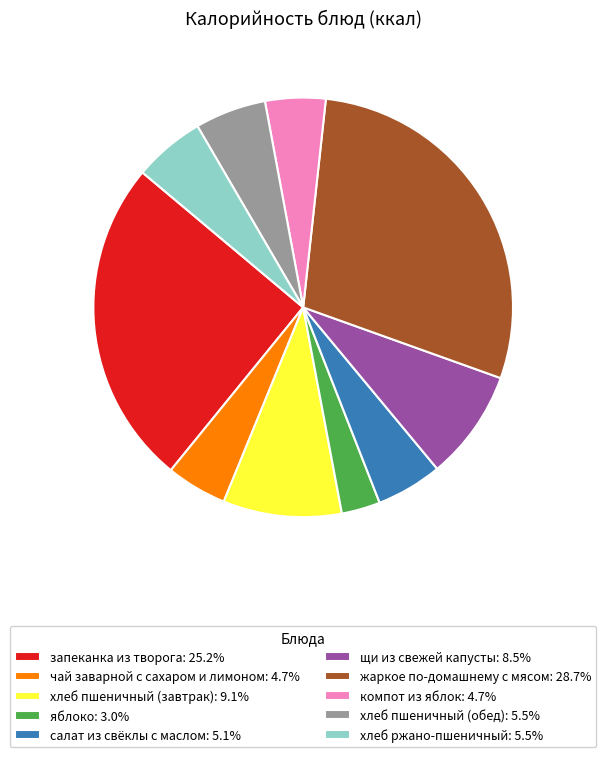

What is the ratio of the value at запеканка из творога to the value at жаркое по-домашнему с мясом?

0.9